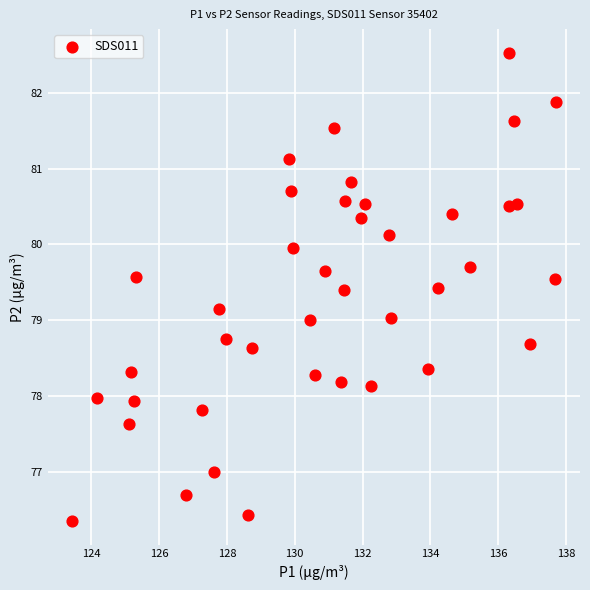

What is the range of X values (max minus min)?

14.3